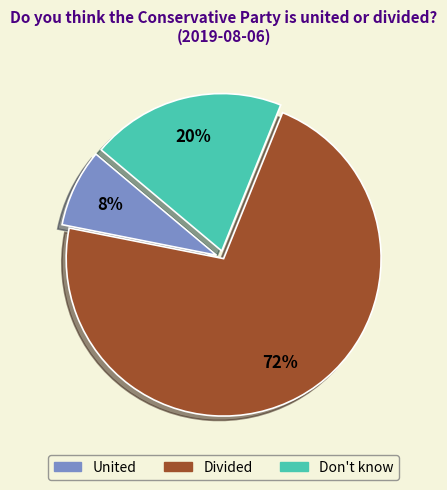

To the nearest percent, what is the difference between the largest and smallest slice percentages?

64%